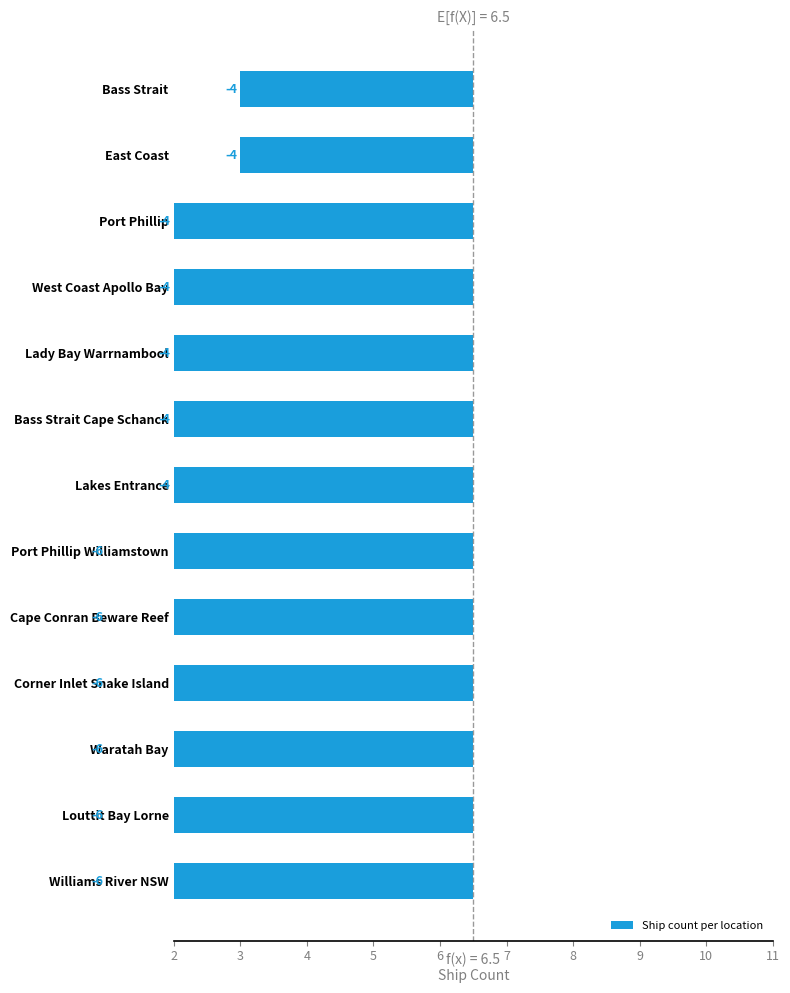

What is the label of the 10th bar from the right?

West Coast Apollo Bay